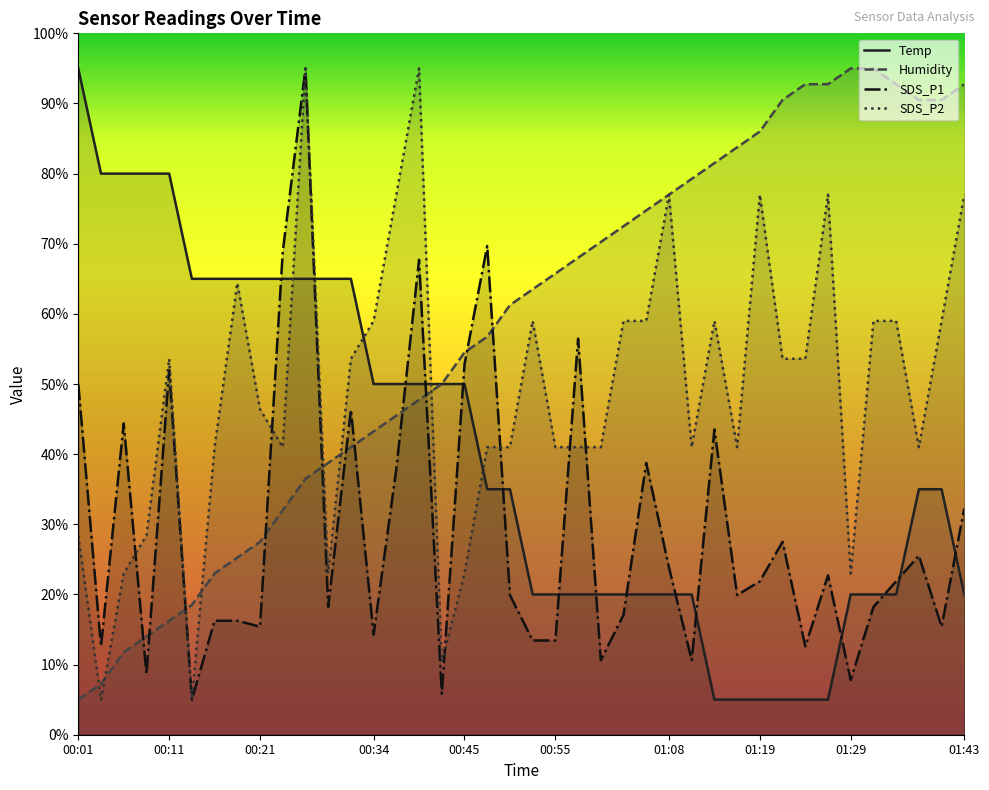

After their last crossing, which series has the higher values: Humidity or Temp?

Humidity